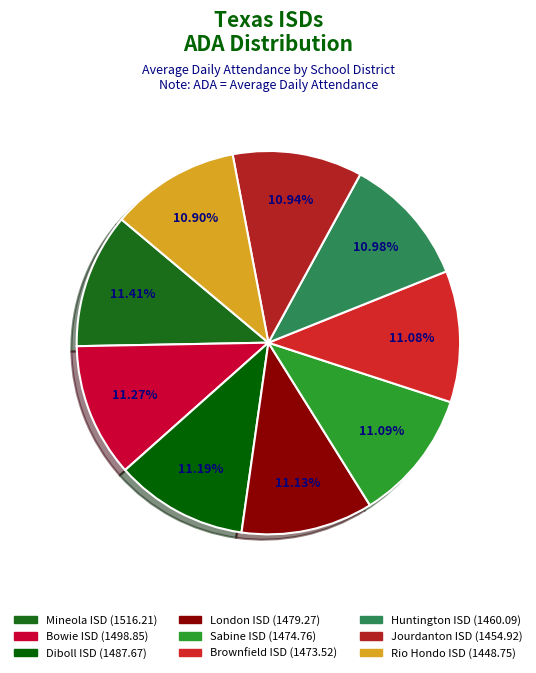

How many segments does this pie chart have?

9